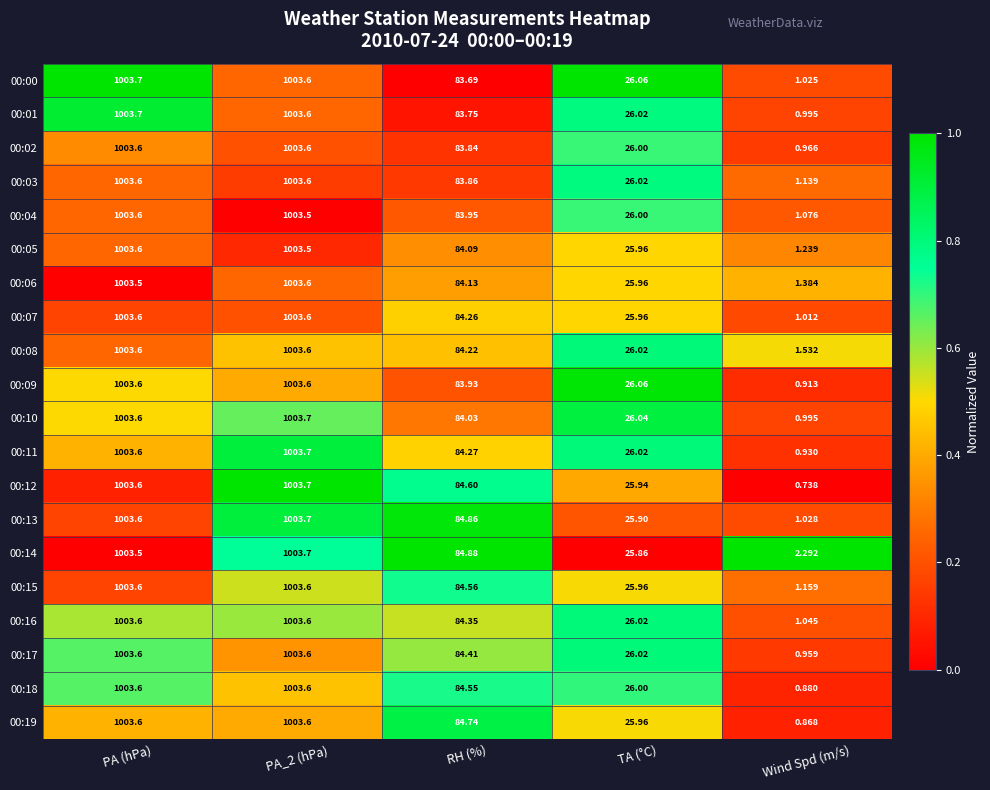

Is the value of 00:11 at PA_2 (hPa) greater than the value of 00:13 at PA (hPa)?

Yes